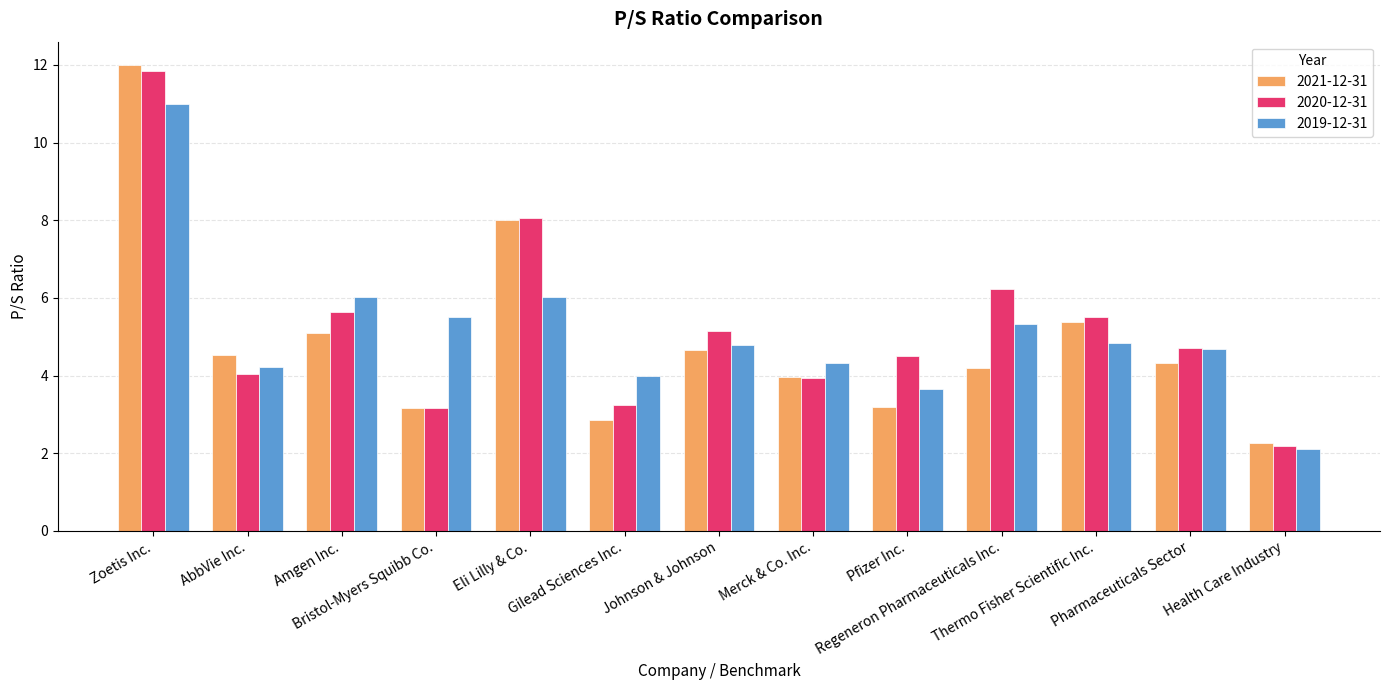

Which series has the largest range (max minus min)?

2021-12-31